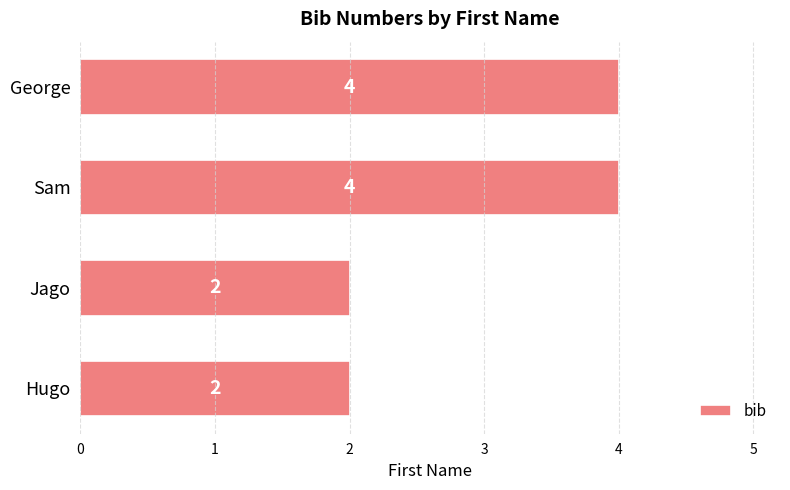

Count the number of data series in this chart.

1